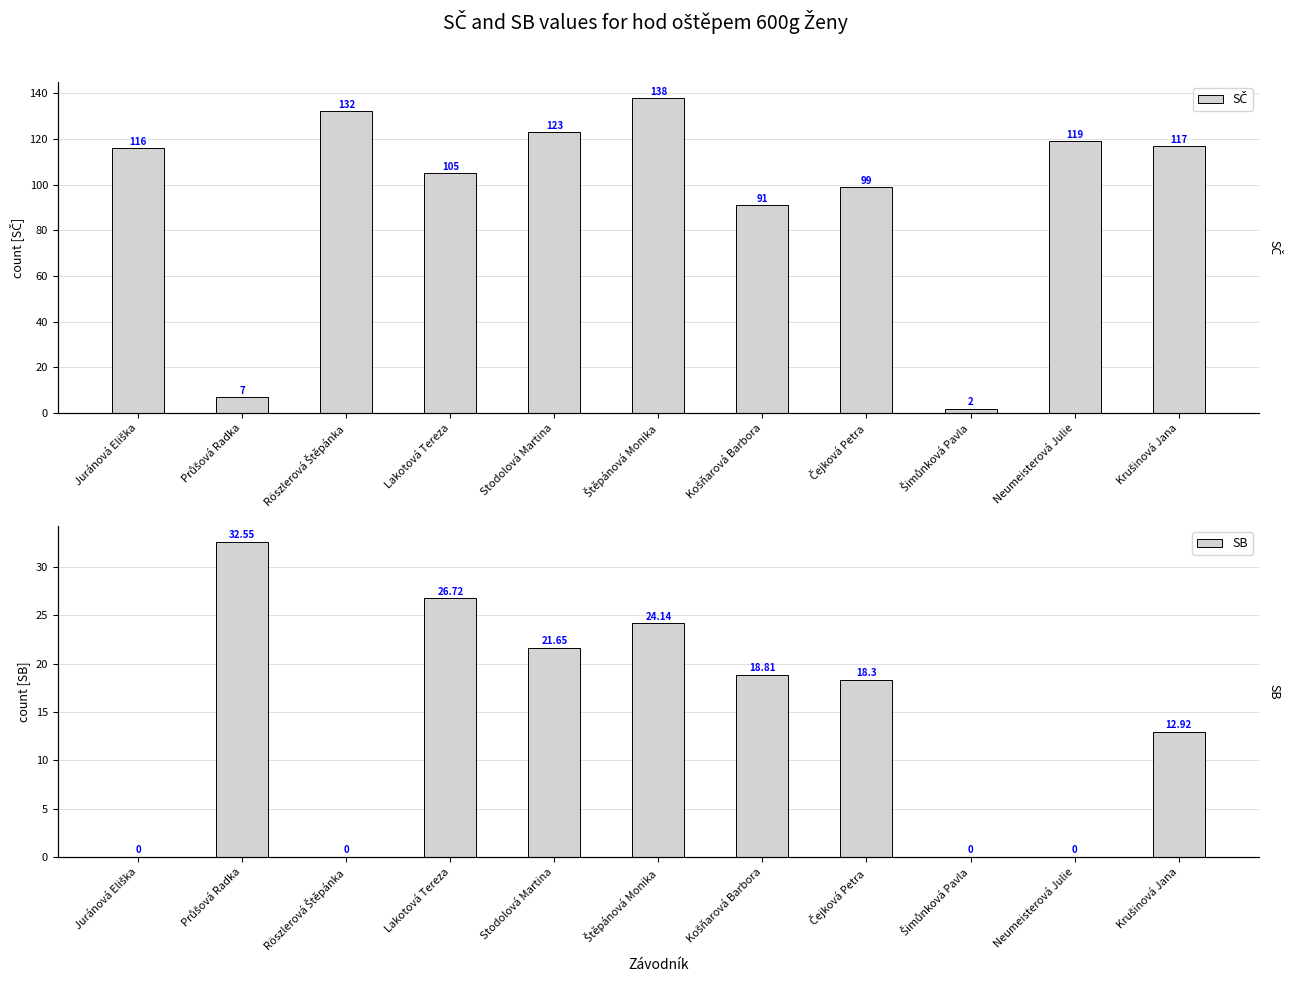

Where does the SČ series first go above 116?

Röszlerová Štěpánka